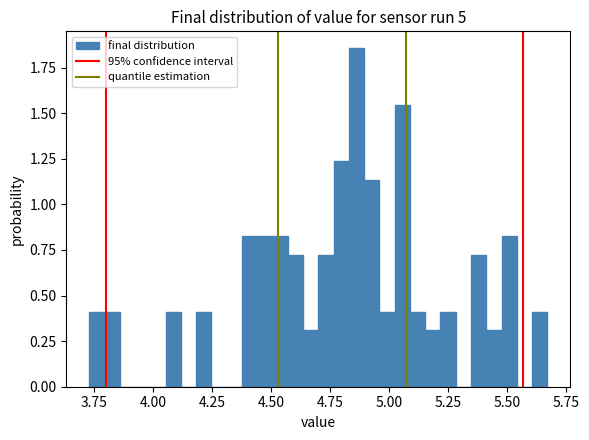

Read against the x-axis, roughly where is the centre of the tallest bar?

4.85